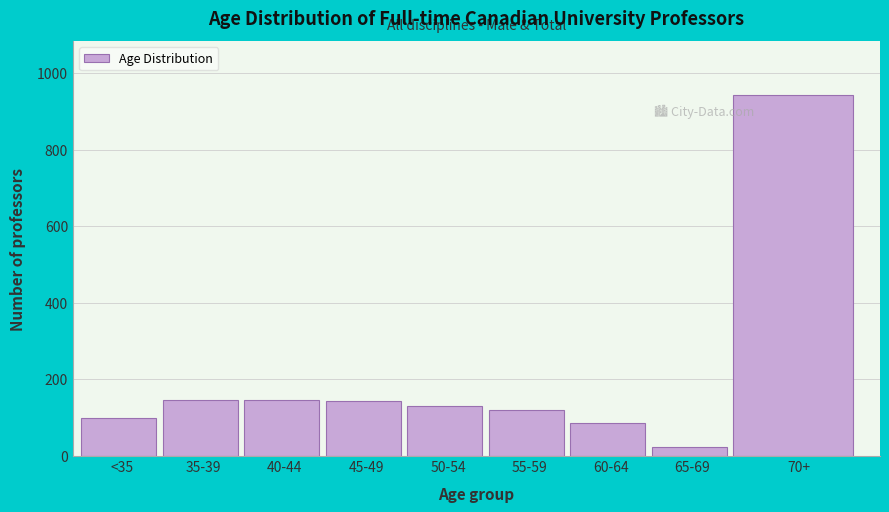

What is the change in value from 45-49 to 70+?

+799